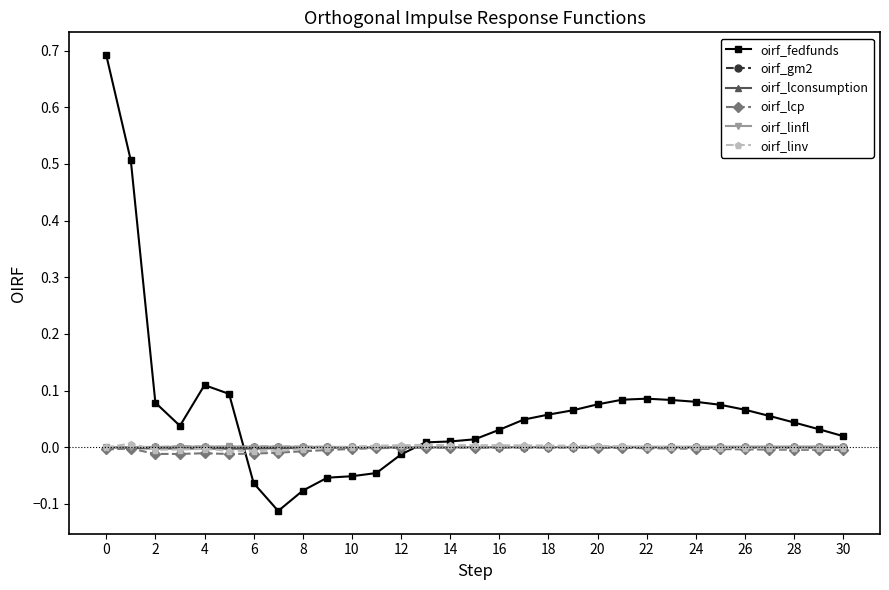

Which series has the widest spread of values?

oirf_fedfunds